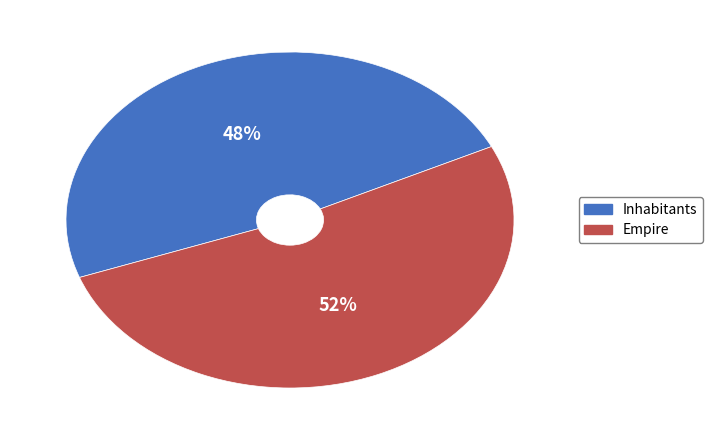

Do Inhabitants and Empire together represent more than half of the pie?

Yes